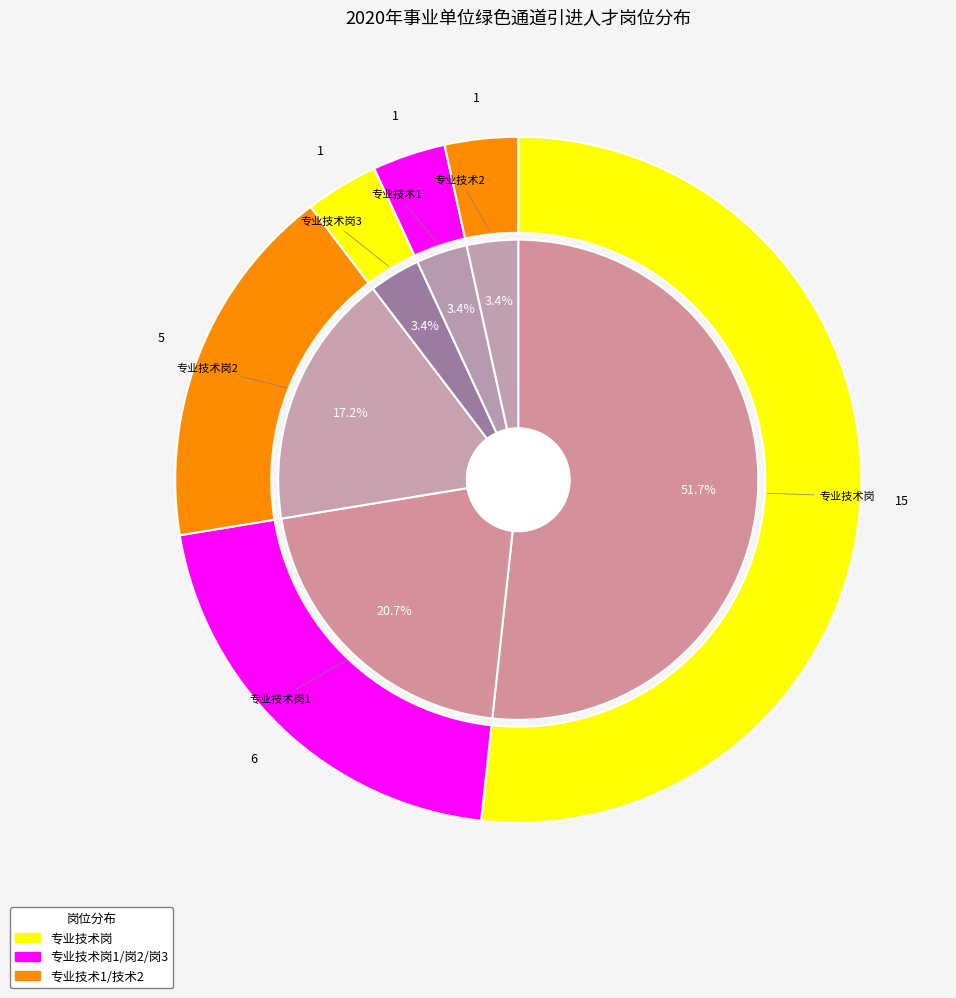

Which category accounts for the majority?

专业技术岗